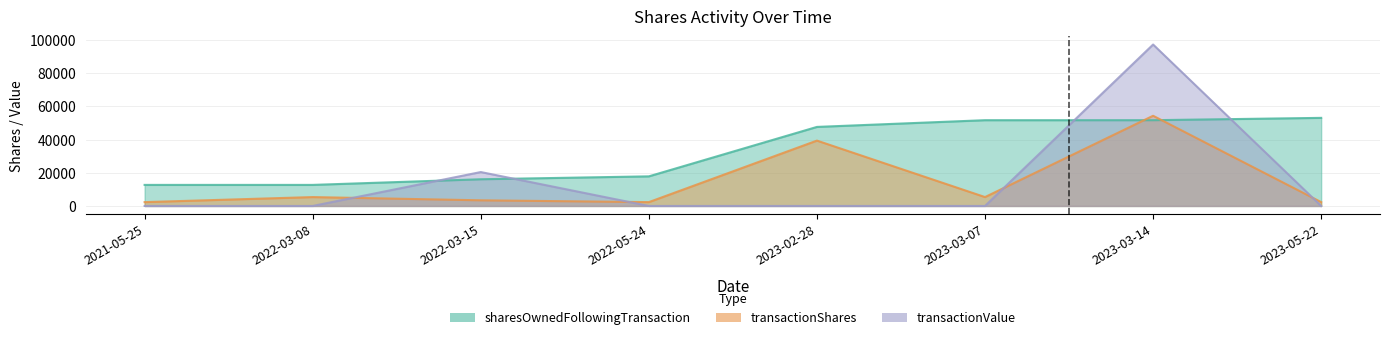

Rank the categories by transactionShares value from highest to lowest.

2023-03-14, 2023-02-28, 2023-03-07, 2022-03-08, 2022-03-15, 2021-05-25, 2023-05-22, 2022-05-24